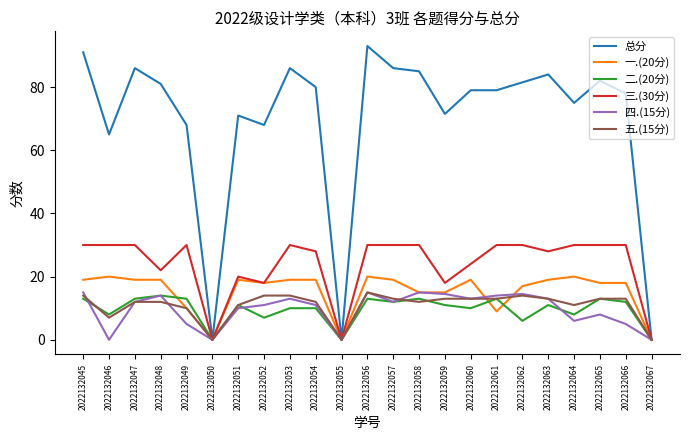

What are all the series names shown in the legend?

总分, 一.(20分), 二.(20分), 三.(30分), 四.(15分), 五.(15分)